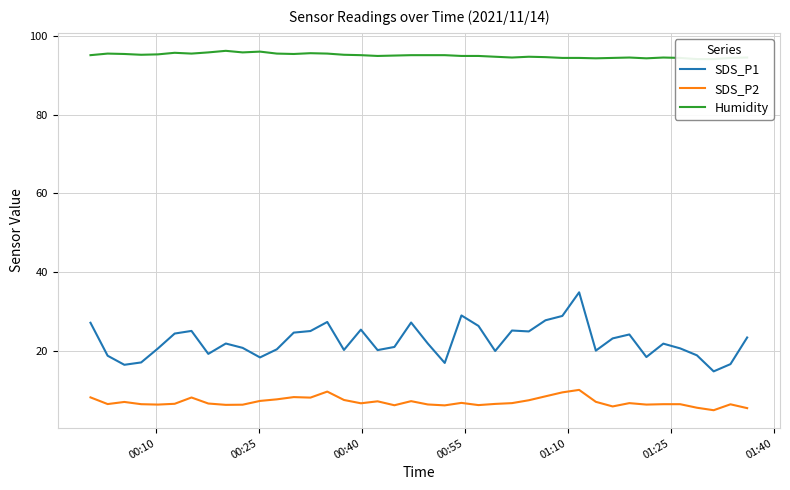

Does the chart have visible grid lines?

Yes